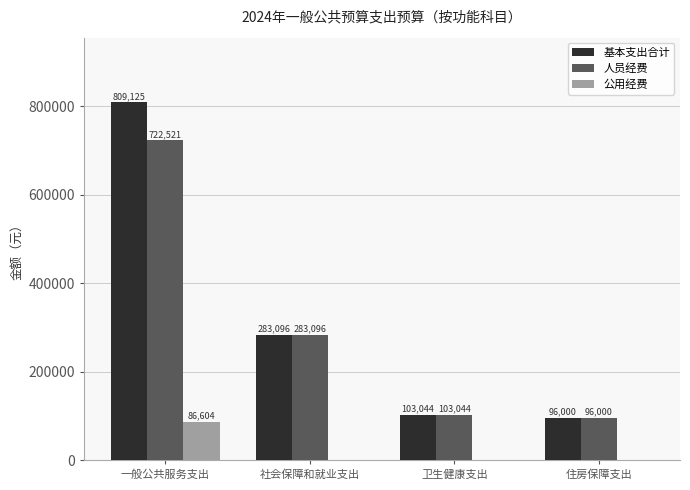

What is the total value across all series at 卫生健康支出?

206088.0